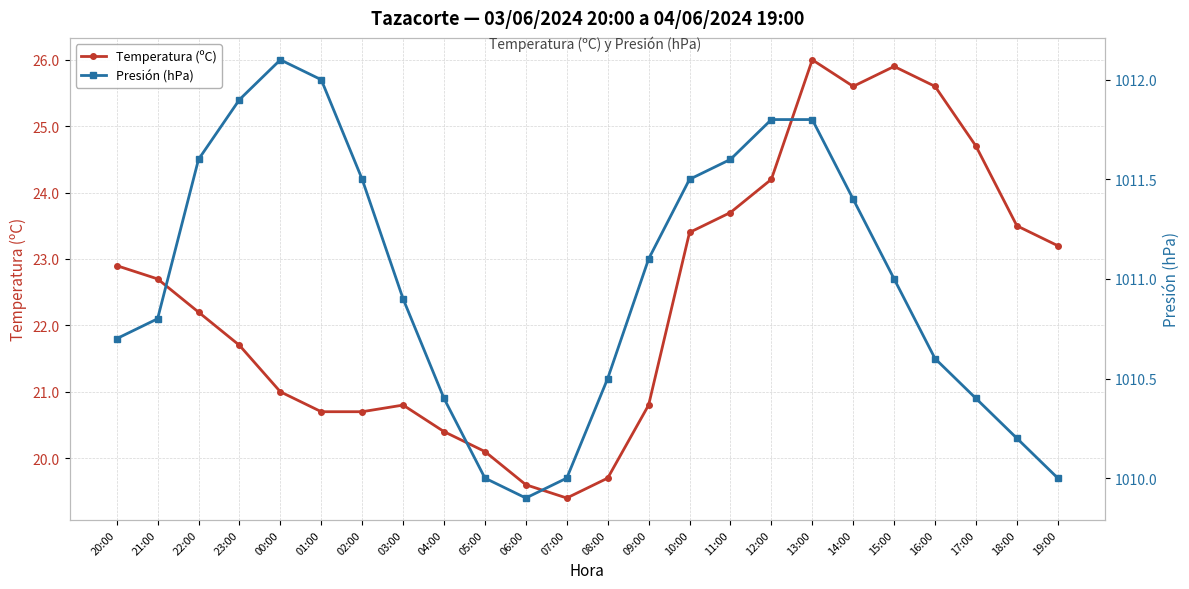

True or false: Temperatura (ºC) and Presión (hPa) intersect in this chart.

False